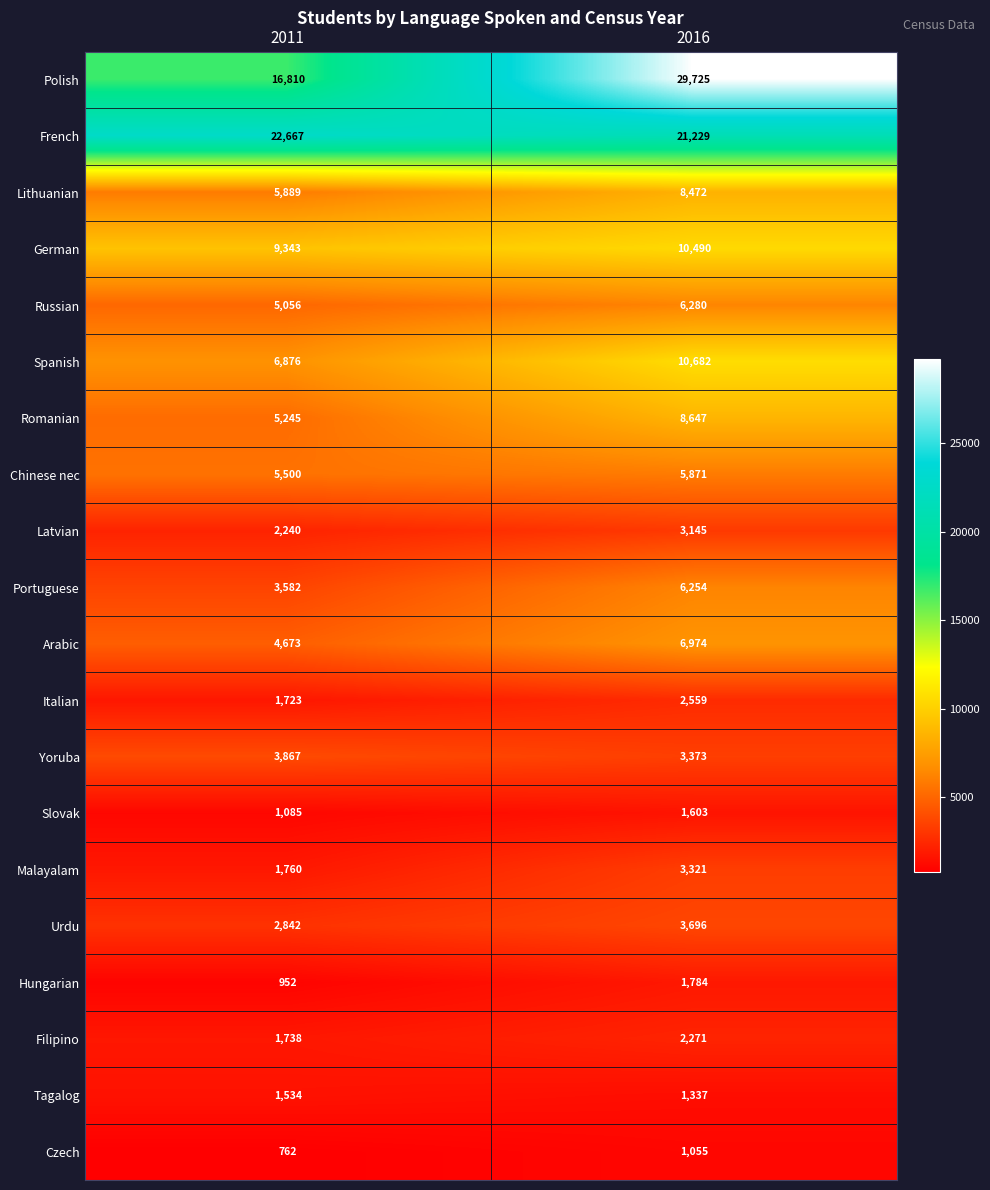

Where is Portuguese nearest to the value 4918?

2011